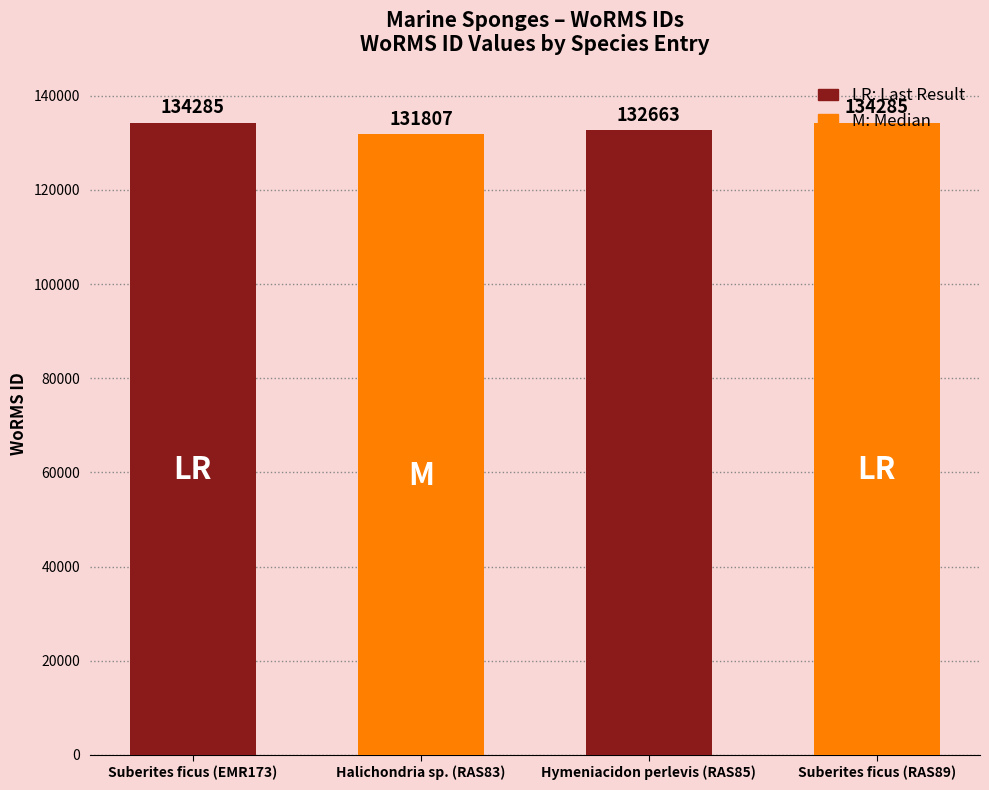

What value does the data have at Suberites ficus (EMR173)?

134285